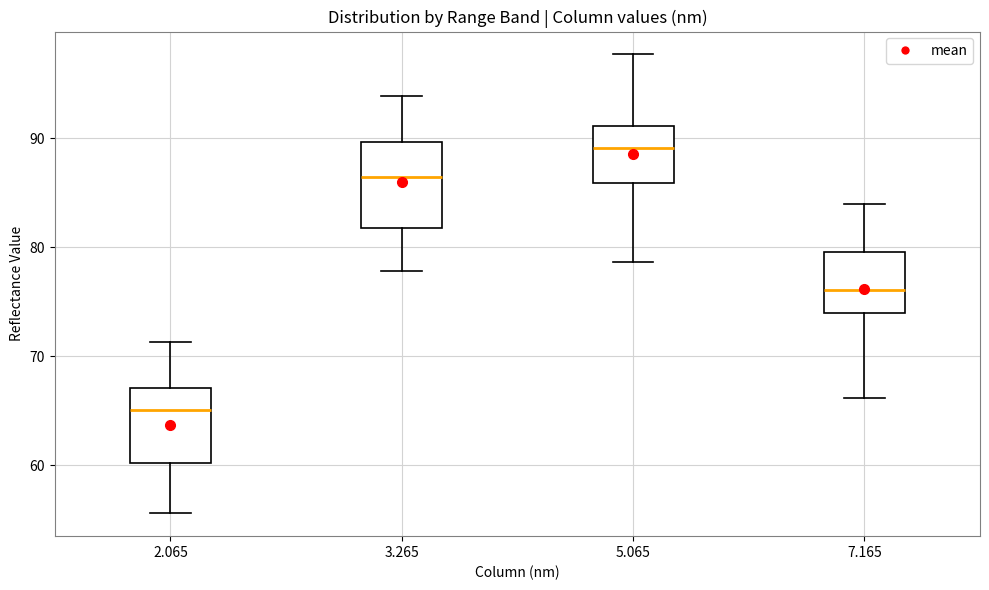

Reading left to right, read every box against the y-axis: the position of its median line, the range the box covers, and the ends of its whiskers. The values are not printed on the chart, so give them approximately, as read against the axis.

2.065: median 65, box 60 to 67, whiskers 56 to 71
3.265: median 87, box 82 to 90, whiskers 78 to 94
5.065: median 89, box 86 to 91, whiskers 79 to 98
7.165: median 76, box 74 to 80, whiskers 66 to 84